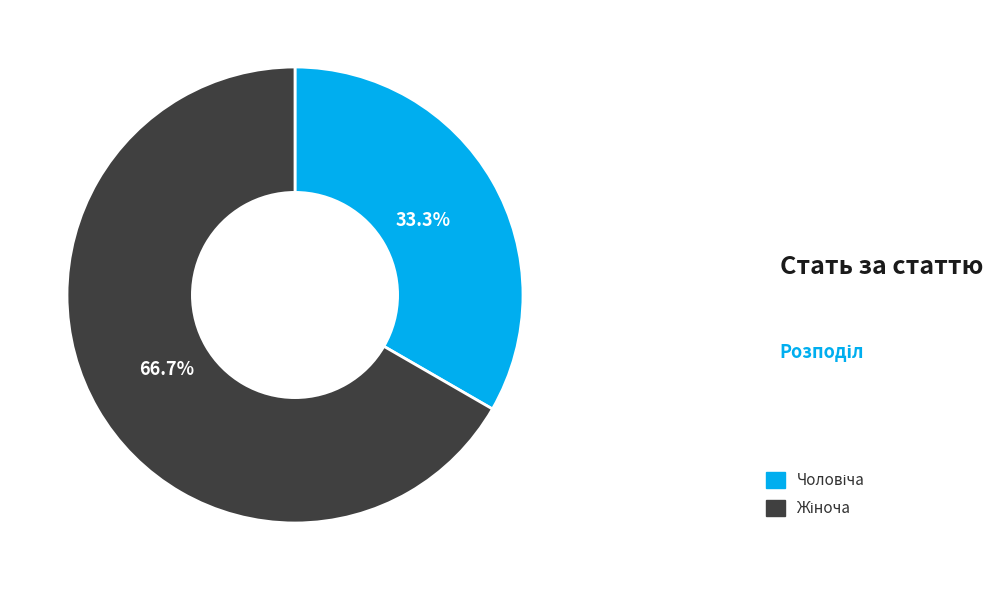

Does any single category account for the majority?

Yes